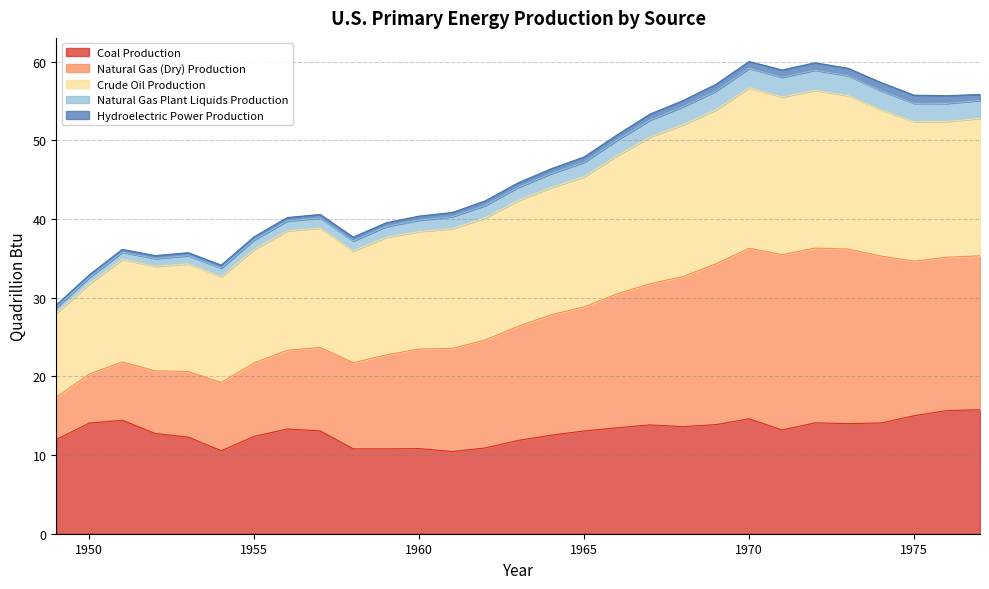

What is the total value across all series at 1970?

60.0